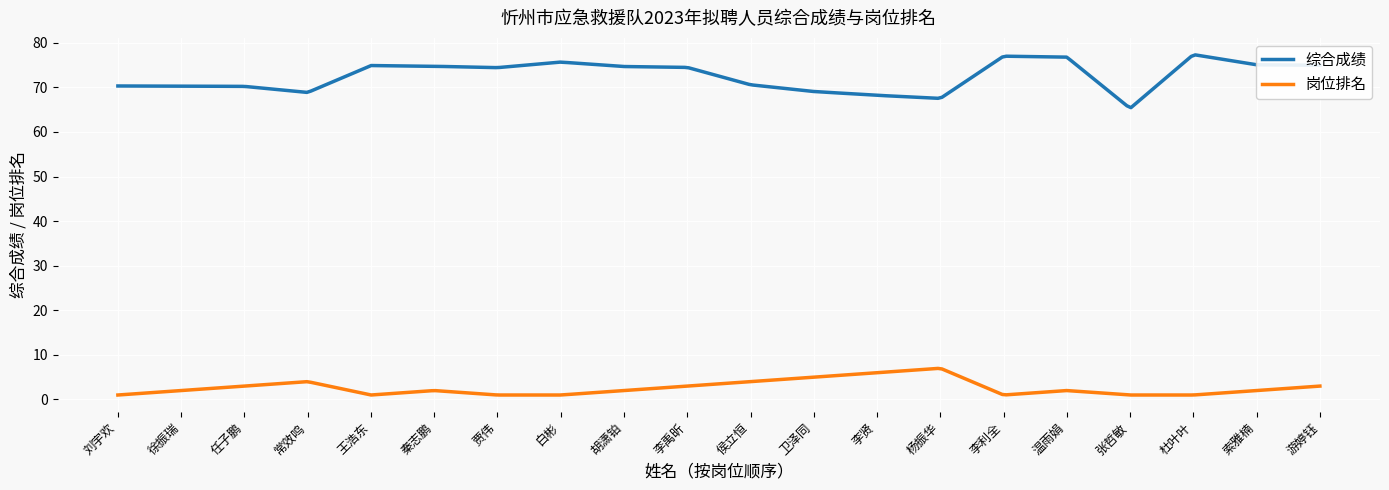

What is the highest value of the 岗位排名 series?

7.0